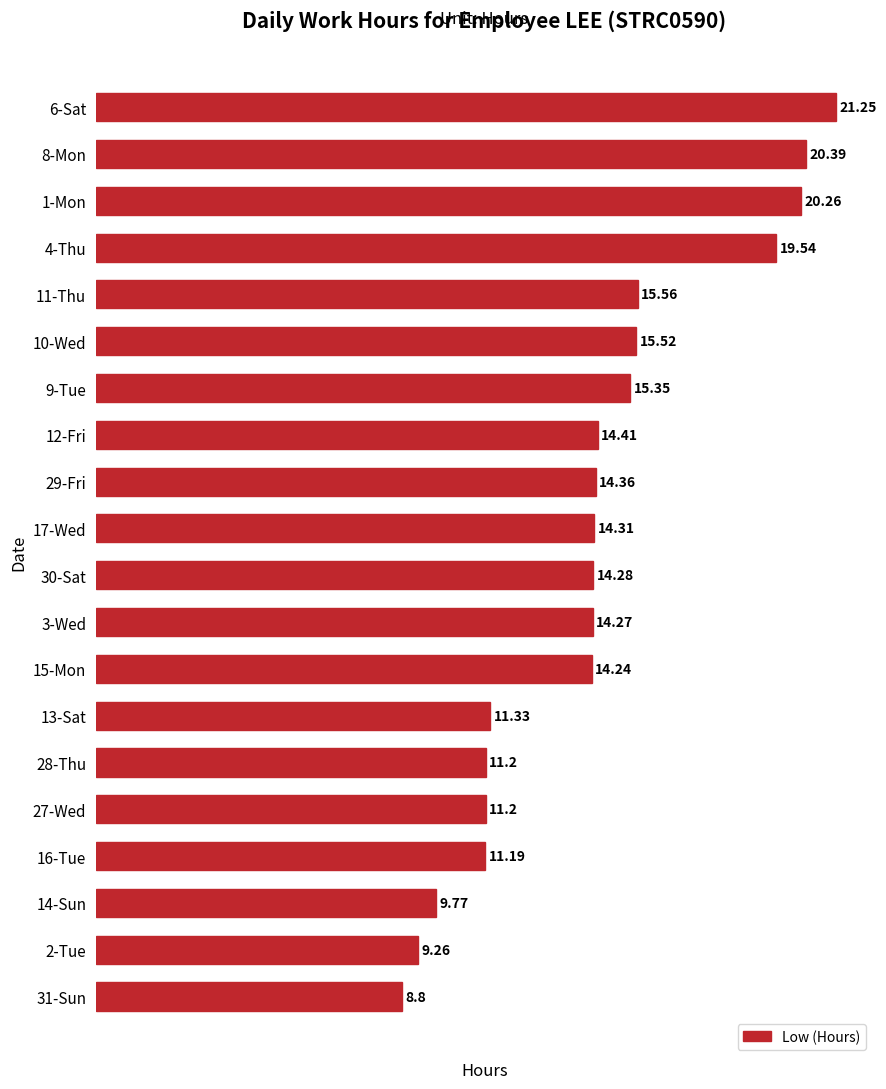

How many distinct data groups are displayed?

1